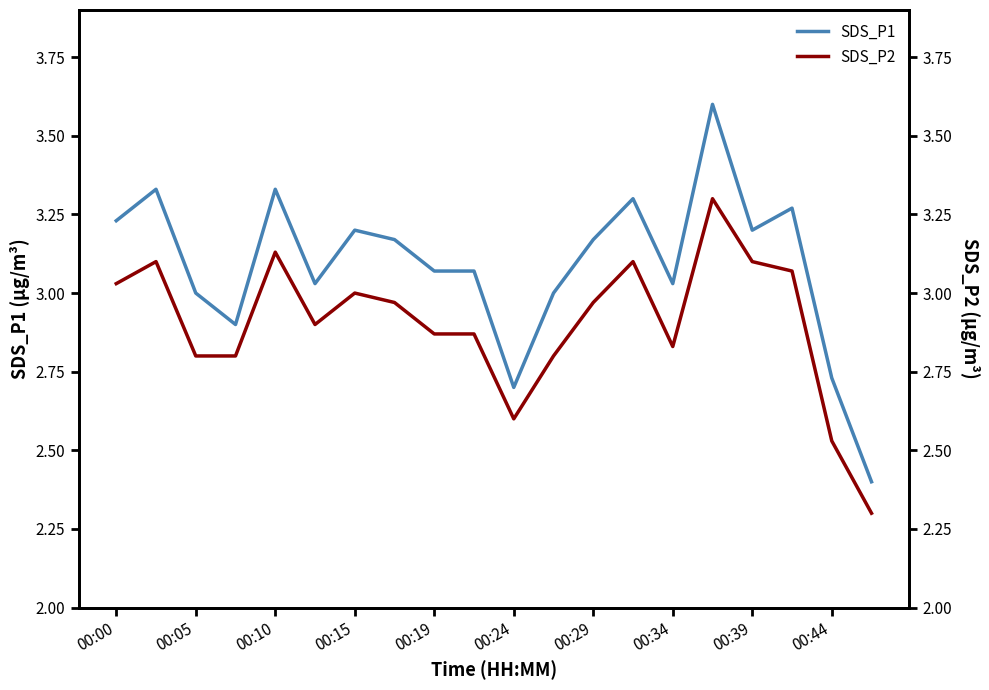

What are all the series names shown in the legend?

SDS_P1, SDS_P2